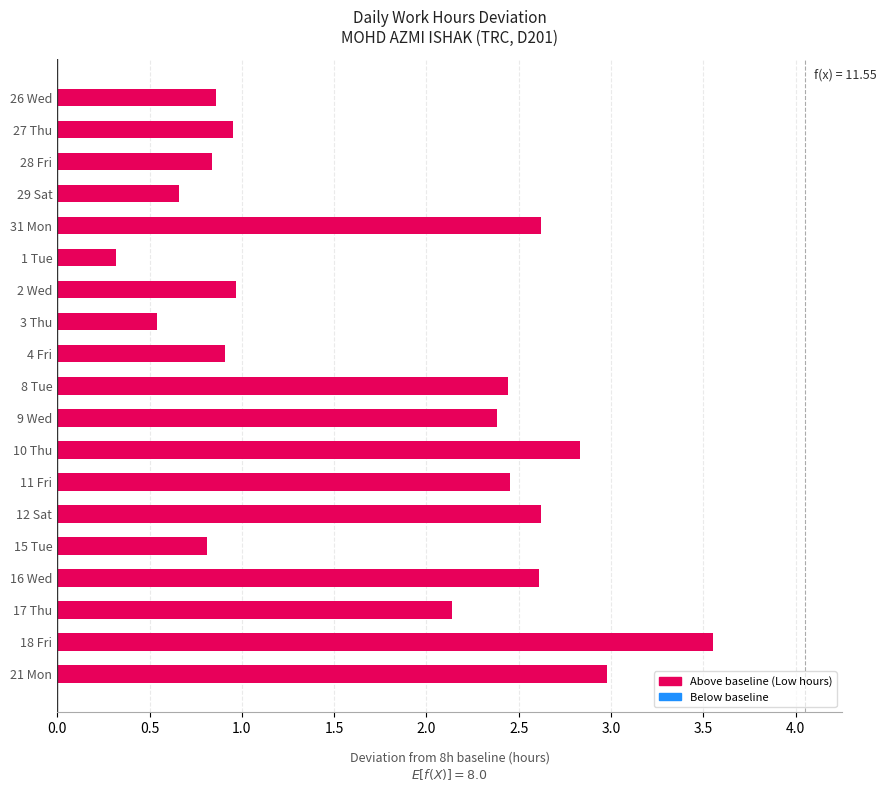

What is the change in value from 26 Wed to 11 Fri?

+1.6